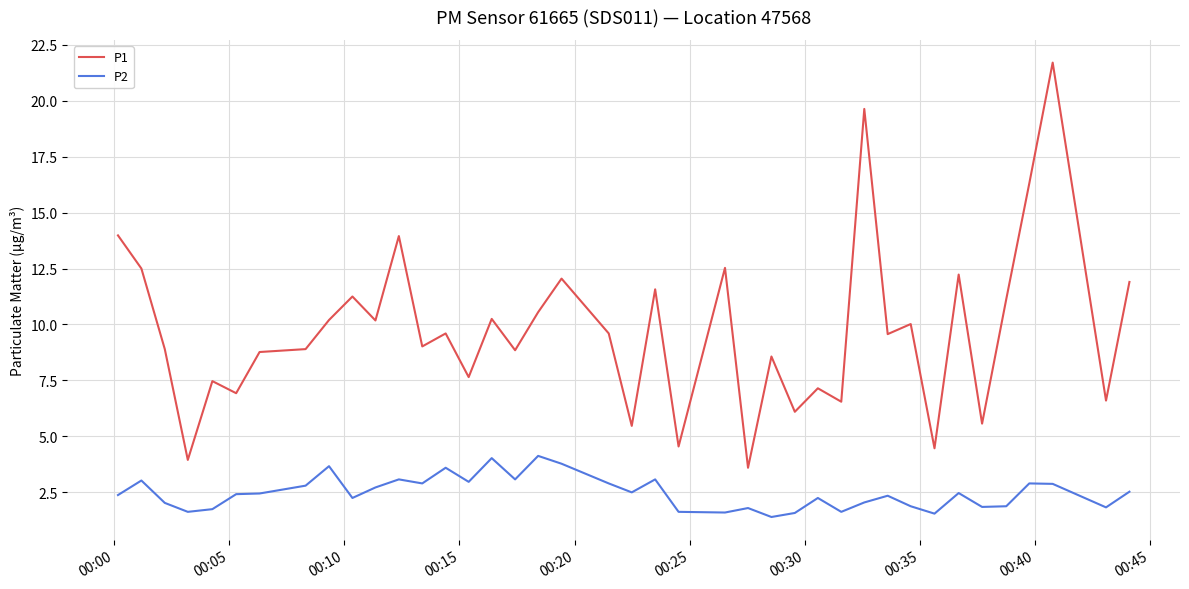

Which series has the largest range (max minus min)?

P1